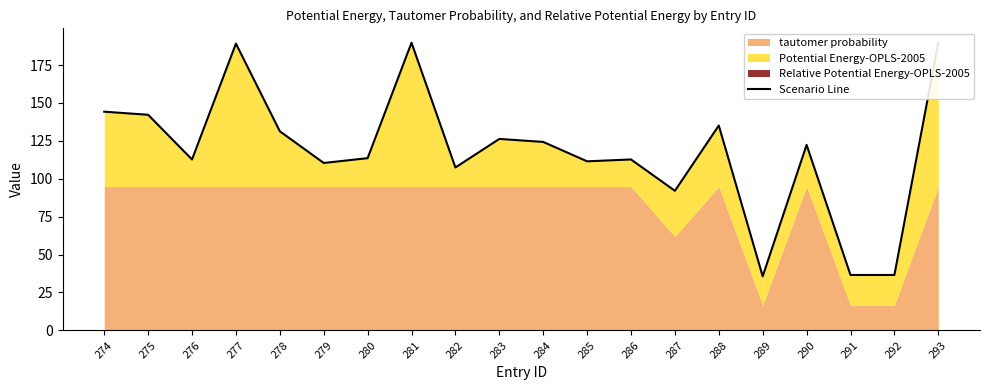

At which category does the chart reach its peak across all series?

281